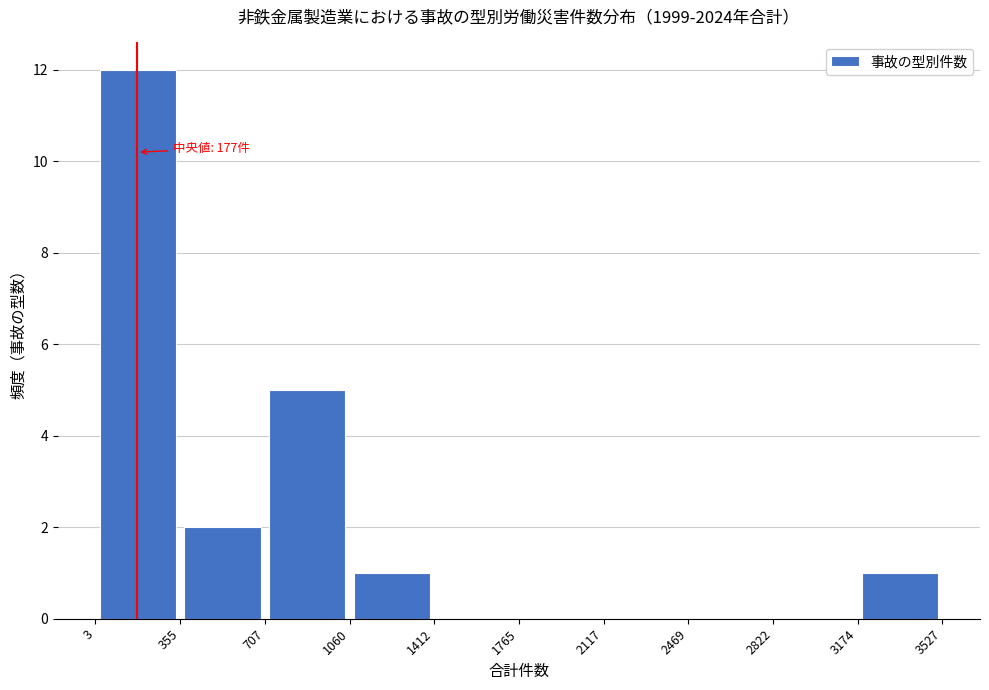

Over which range of the x-axis is the bar tallest?

3 to 355